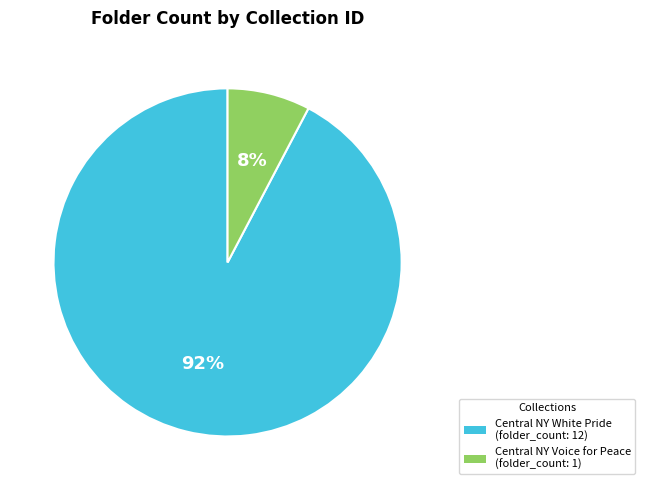

To the nearest percent, what portion does Central NY White Pride (folder_count: 12) represent?

92%